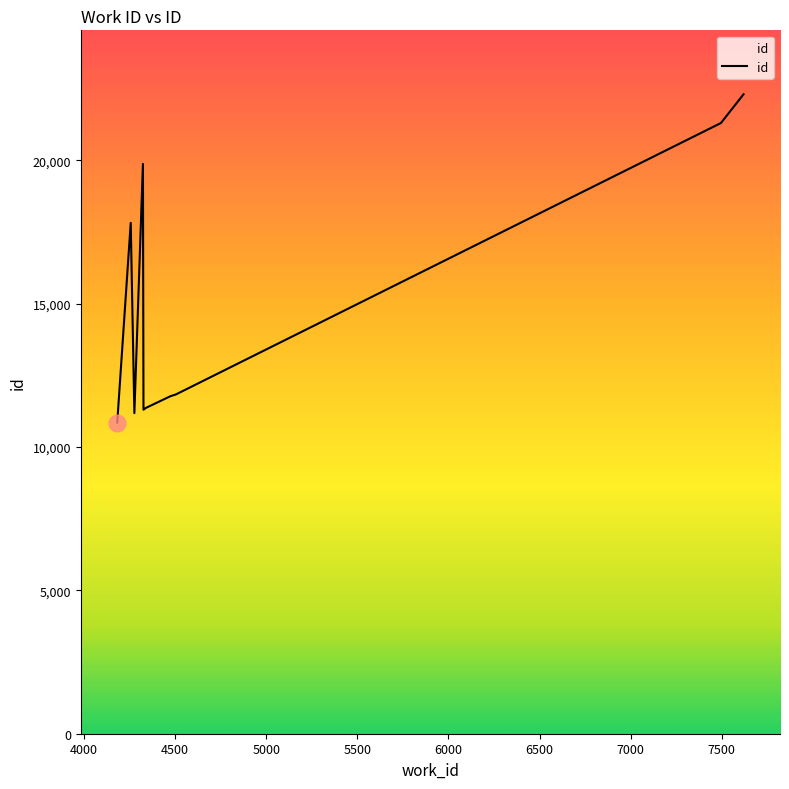

What is the minimum value shown in the chart?

10854